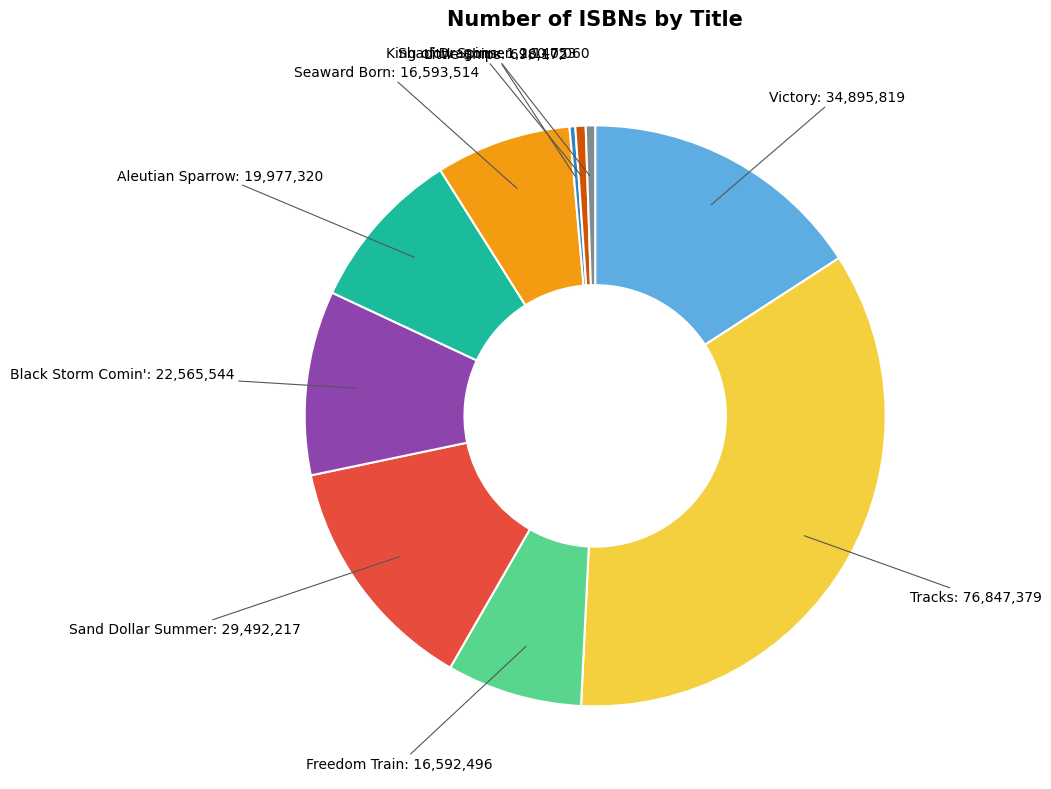

Count the number of slices in the pie.

10